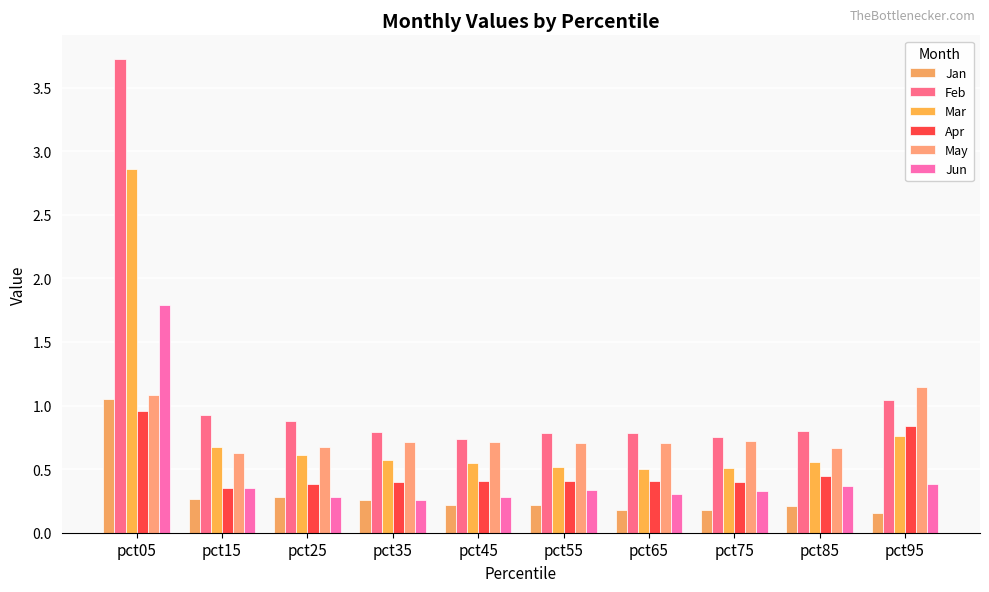

What is the total value across all series at pct25?

3.1